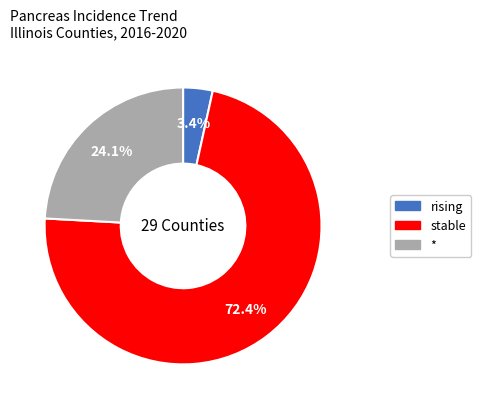

Which category has the biggest portion of the pie?

stable